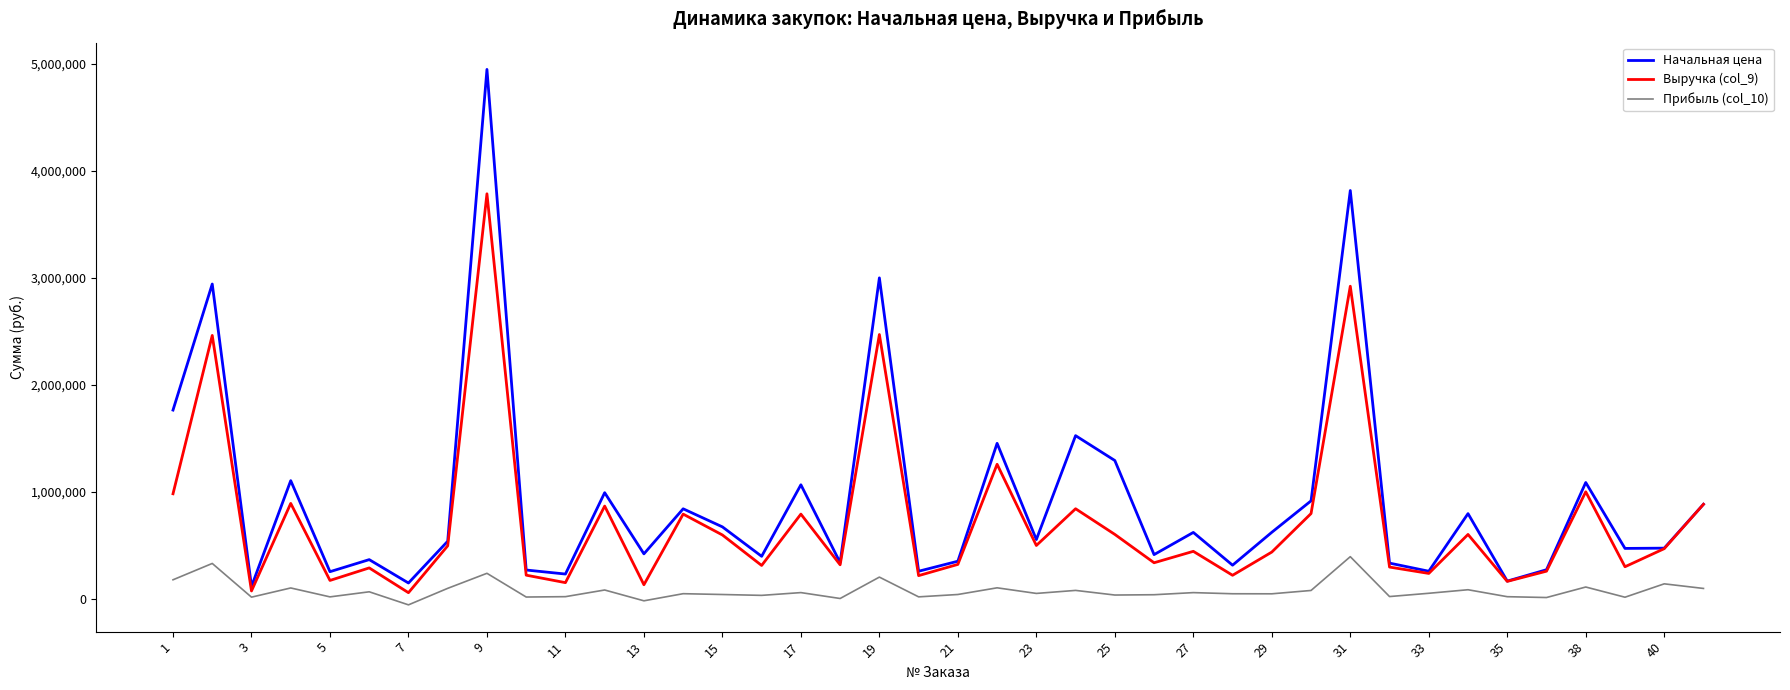

What is the maximum value for Прибыль (col_10)?

392236.5